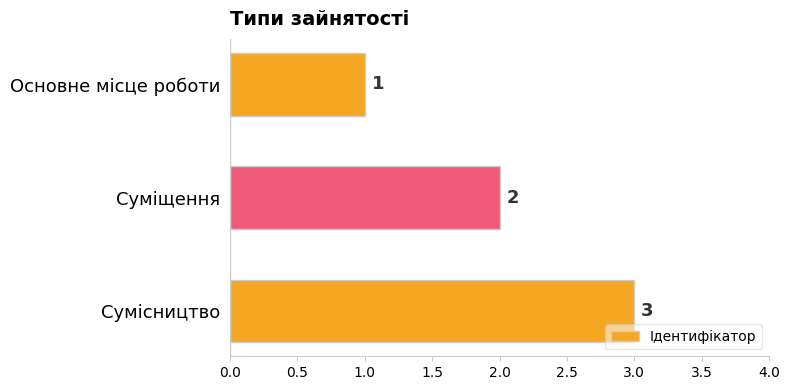

Count the values in the range 1 to 3.

3